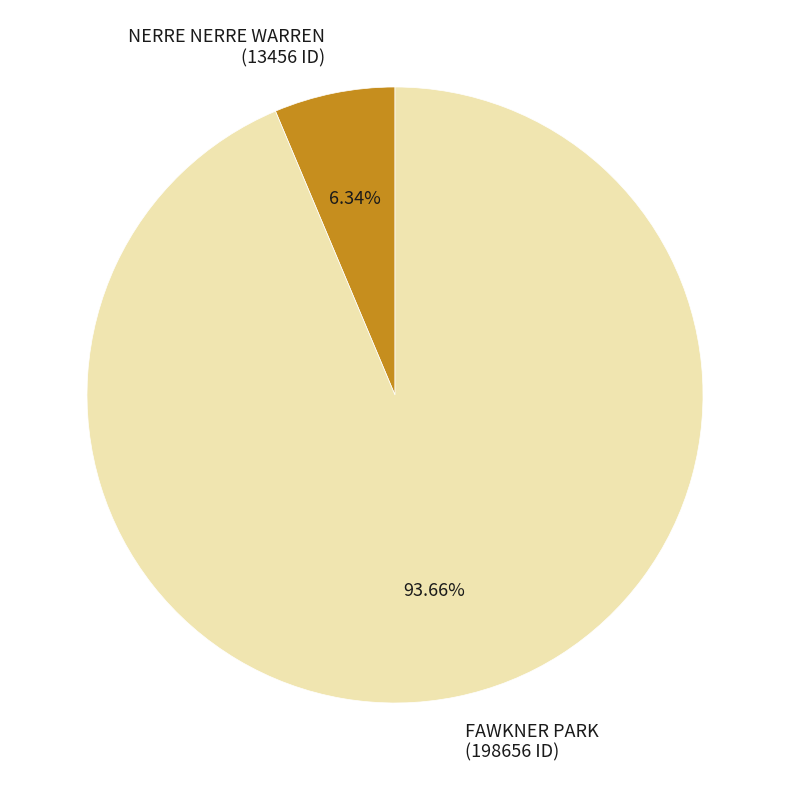

True or false: FAWKNER PARK accounts for 94% of the total.

True